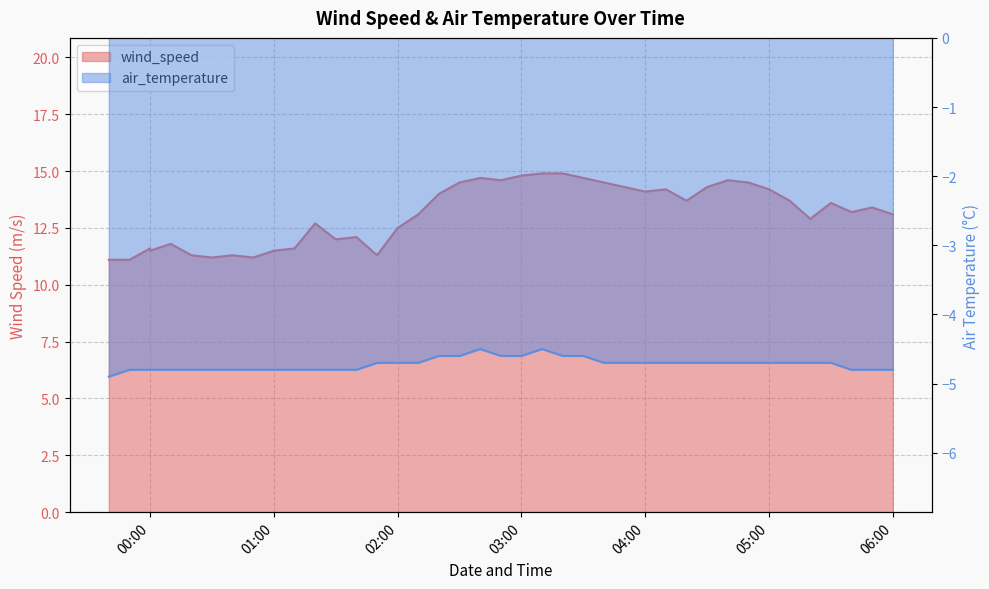

At which label is wind_speed closest to 13?

2018-11-29 02:10